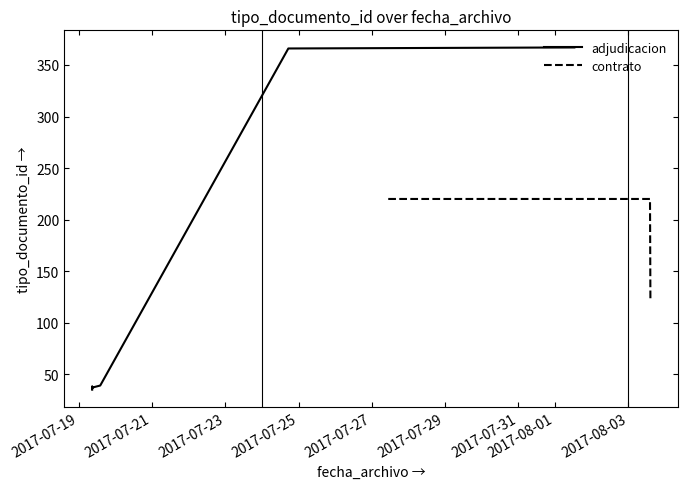

What is the average value?

148